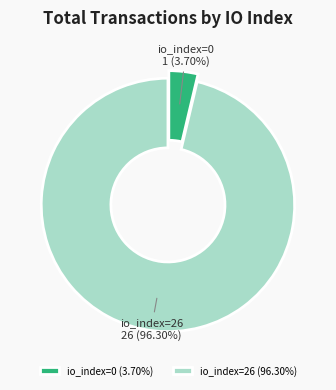

To the nearest percent, what is the difference between the largest and smallest slice percentages?

93%